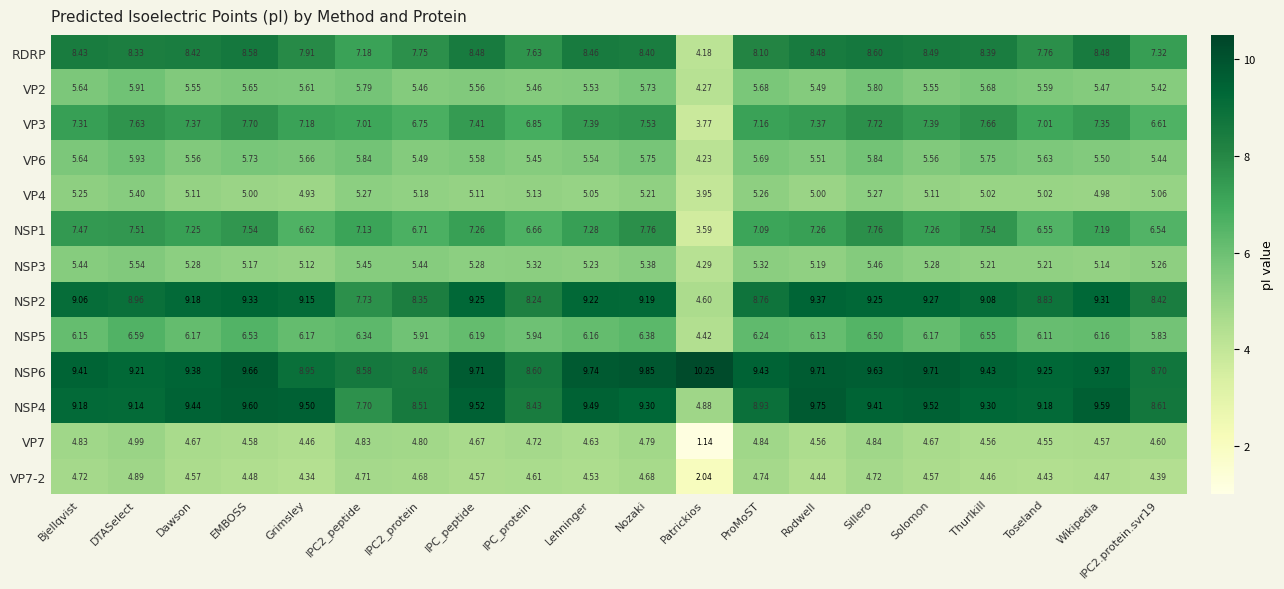

At which label does VP7 first exceed 4?

Bjellqvist